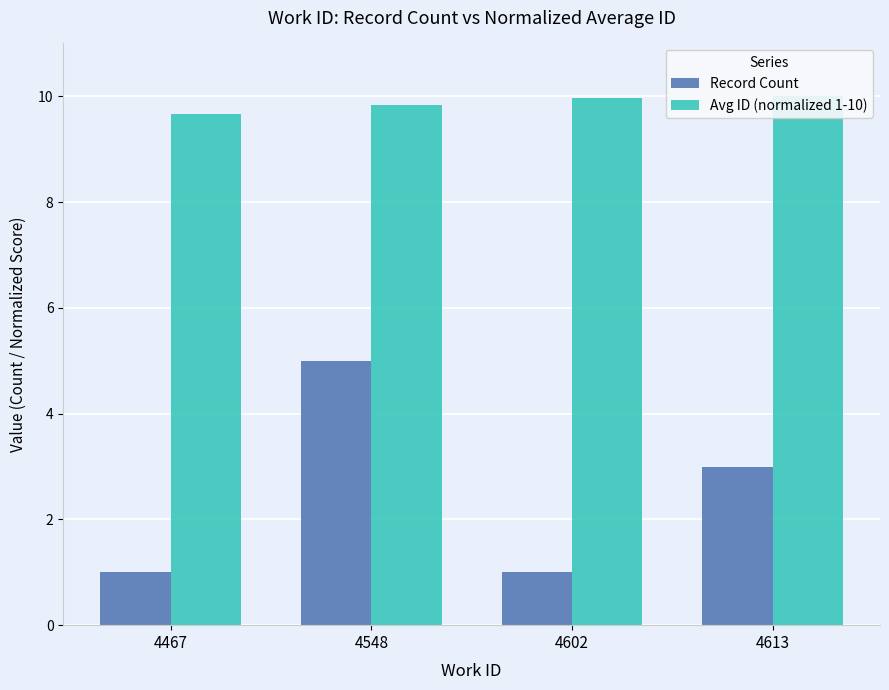

How many data points in Record Count are less than 3?

2